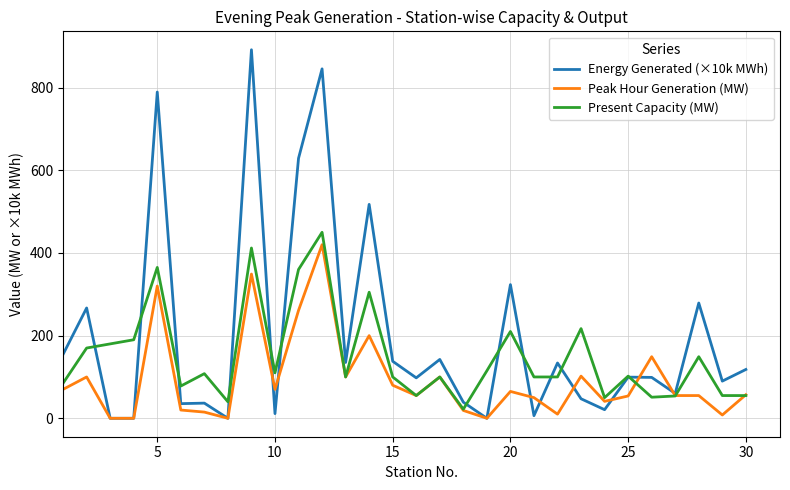

What is the maximum value shown in the chart?

891.6